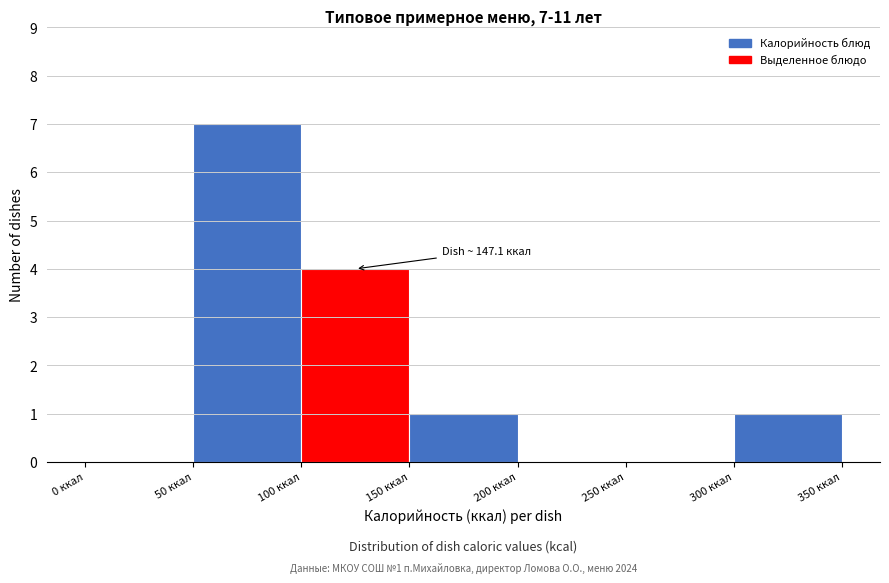

Over which range of the x-axis is the bar tallest?

50 to 100